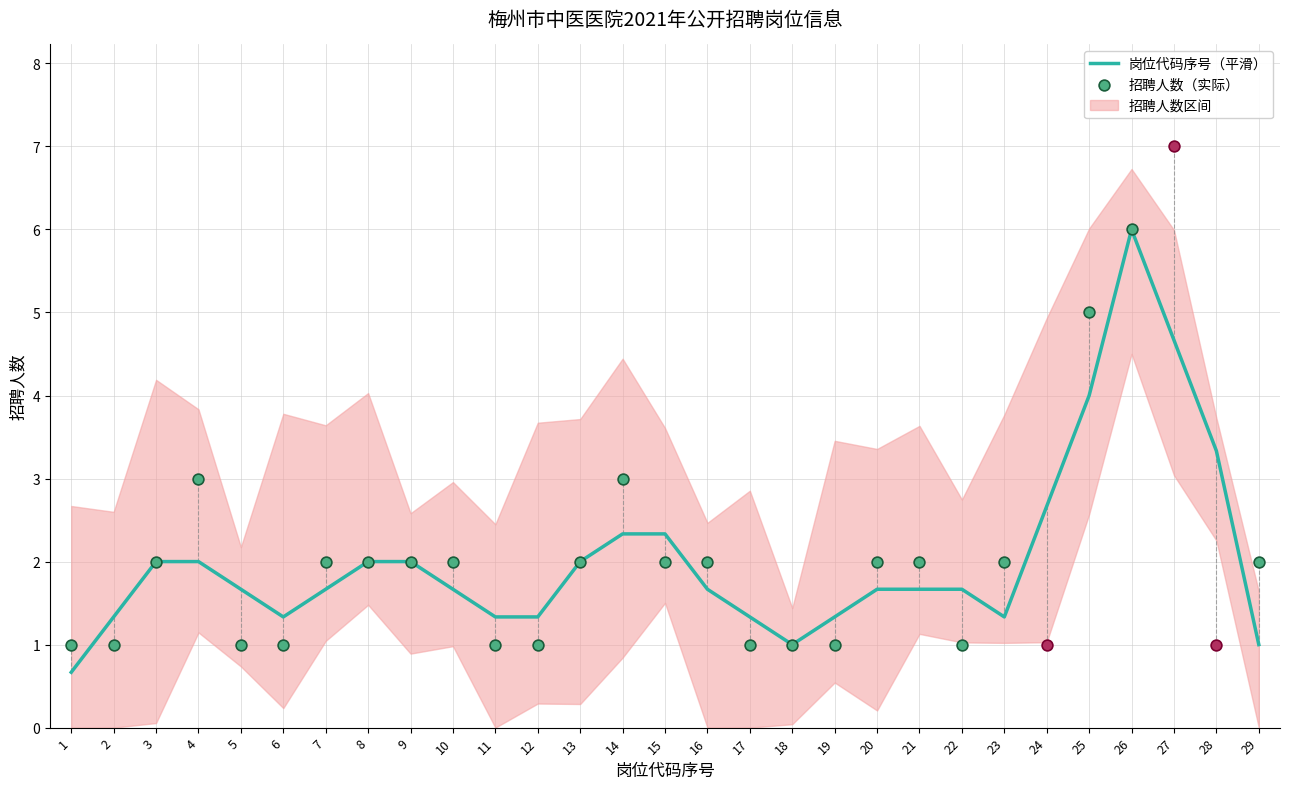

Which has a higher value, 29 or 18?

29